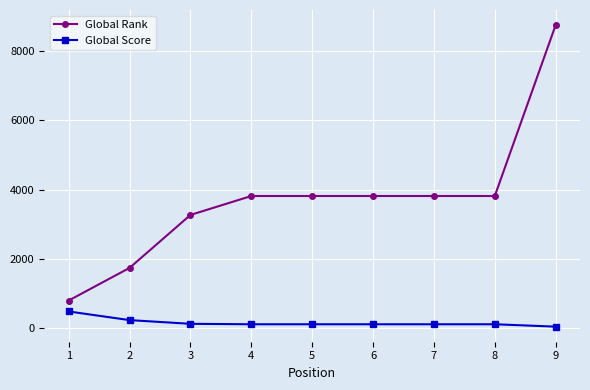

How many data points does each series have?

9